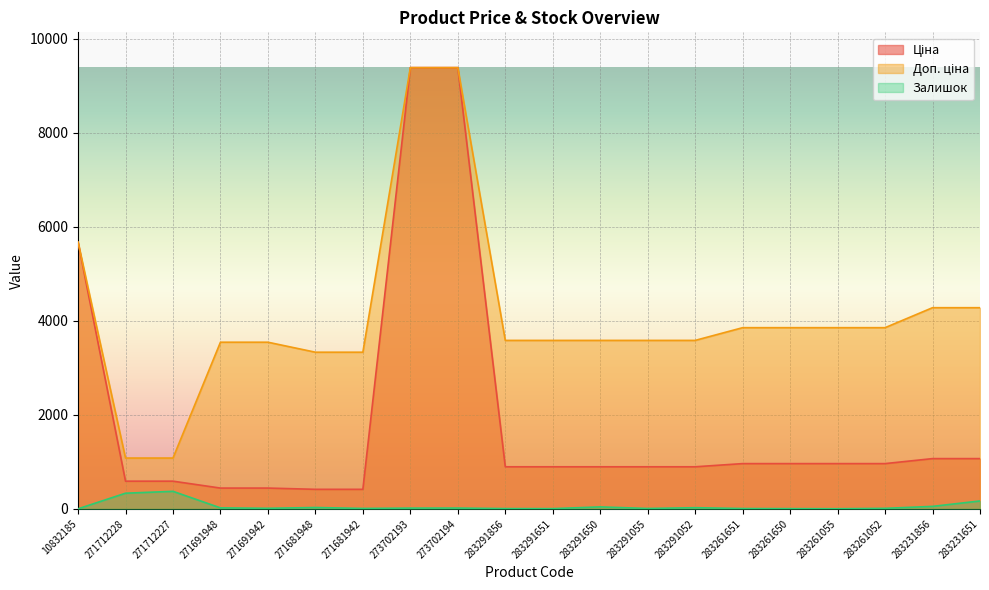

True or false: Ціна has a value of 1069.8 at 283231856.

True